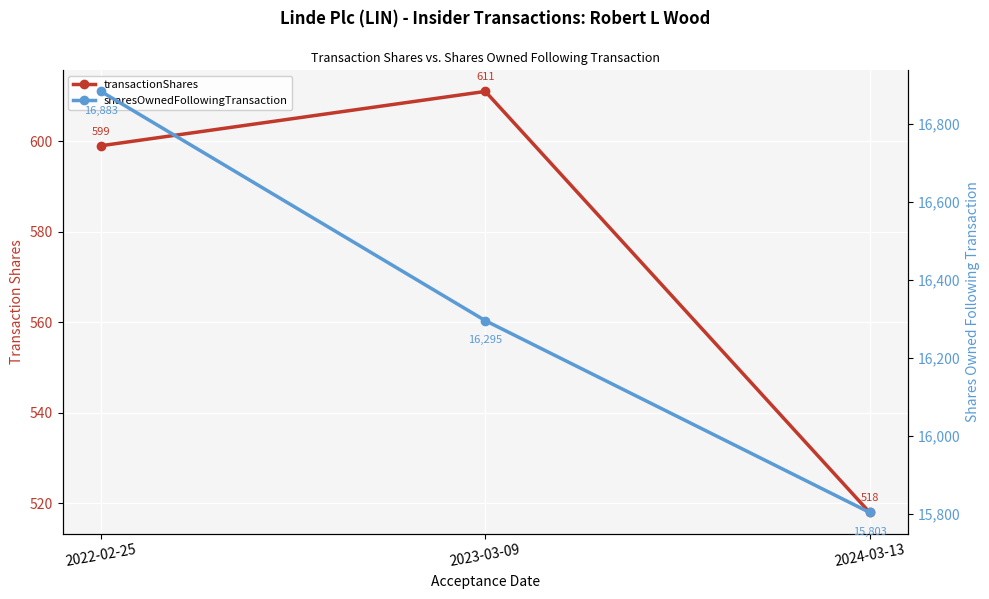

At 2022-02-25, list the series in order from smallest to largest.

transactionShares, sharesOwnedFollowingTransaction